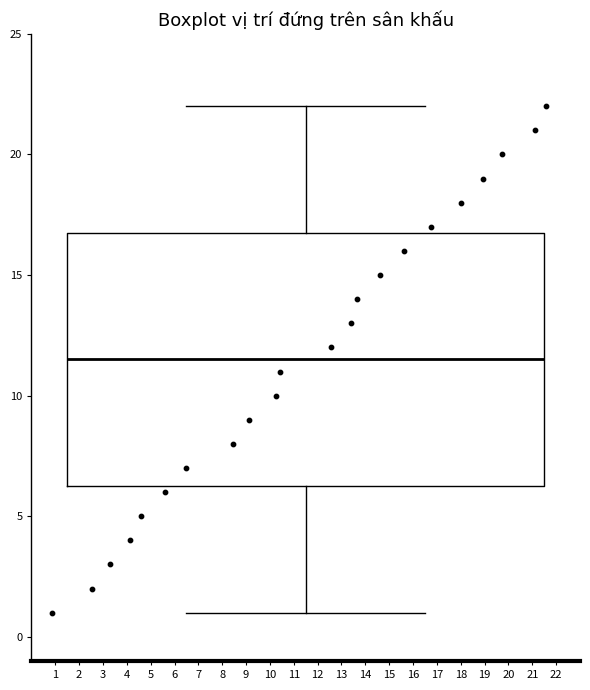

Where is the upper edge of the box on the y-axis? The values are not printed on the chart, so give them approximately, as read against the axis.

17.0